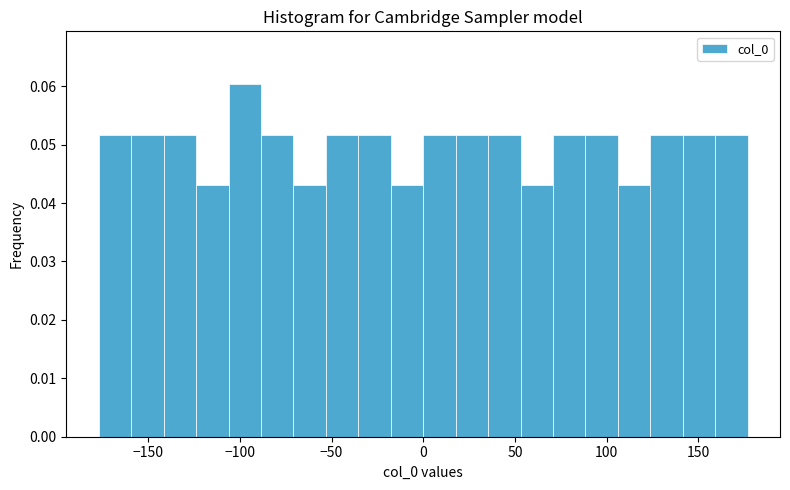

Around what value on the x-axis is the tallest bar? Give the approximate position of its centre, as read against the axis.

-95